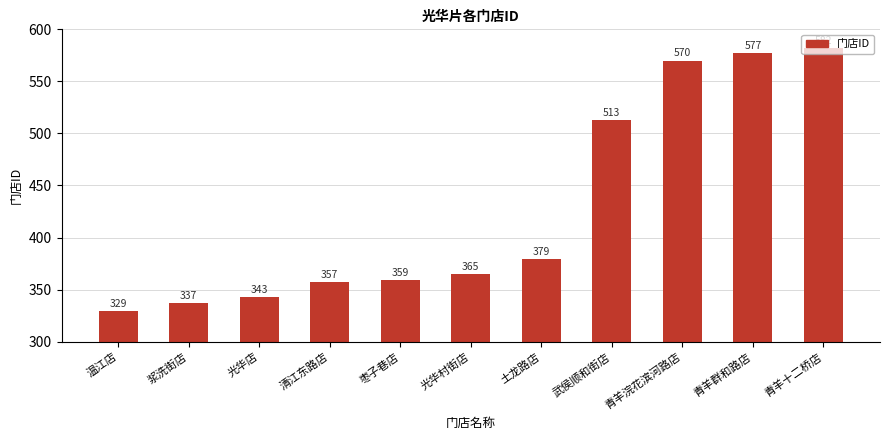

At which category does the chart reach its minimum across all series?

温江店